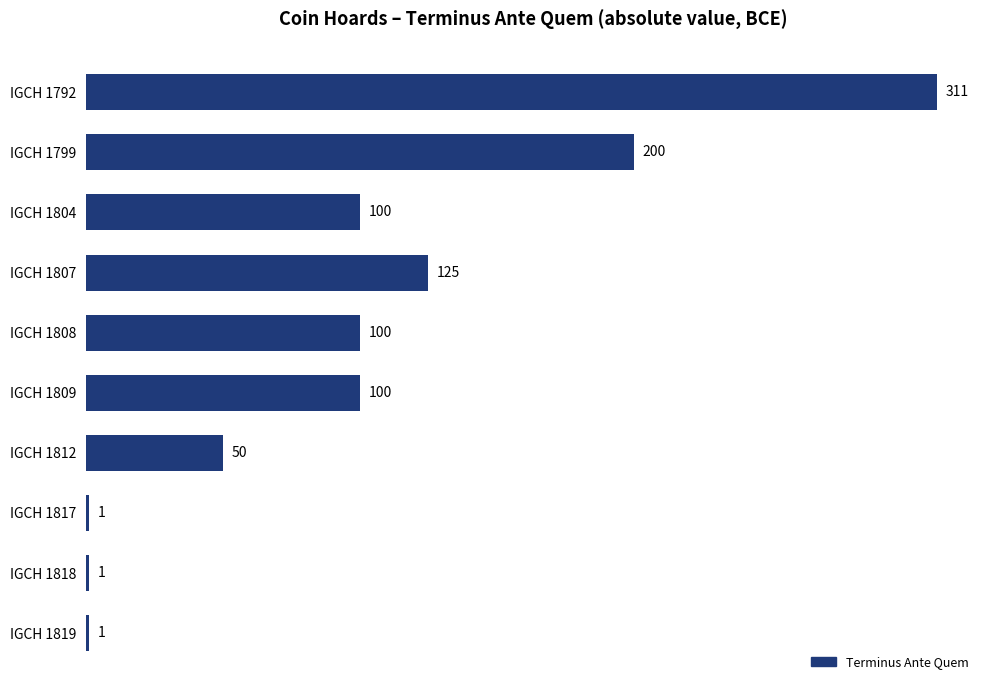

What is the value of the 5th bar from the top?

100